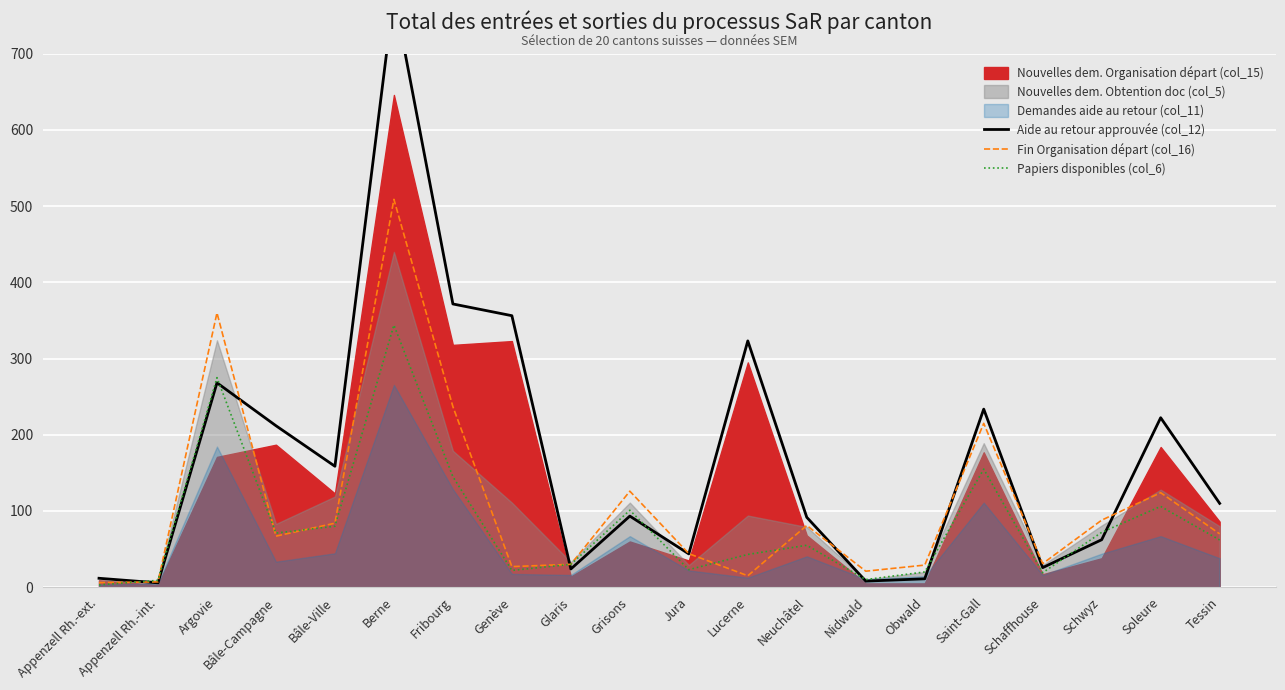

Which series has the widest spread of values?

Aide au retour approuvée (col_12)